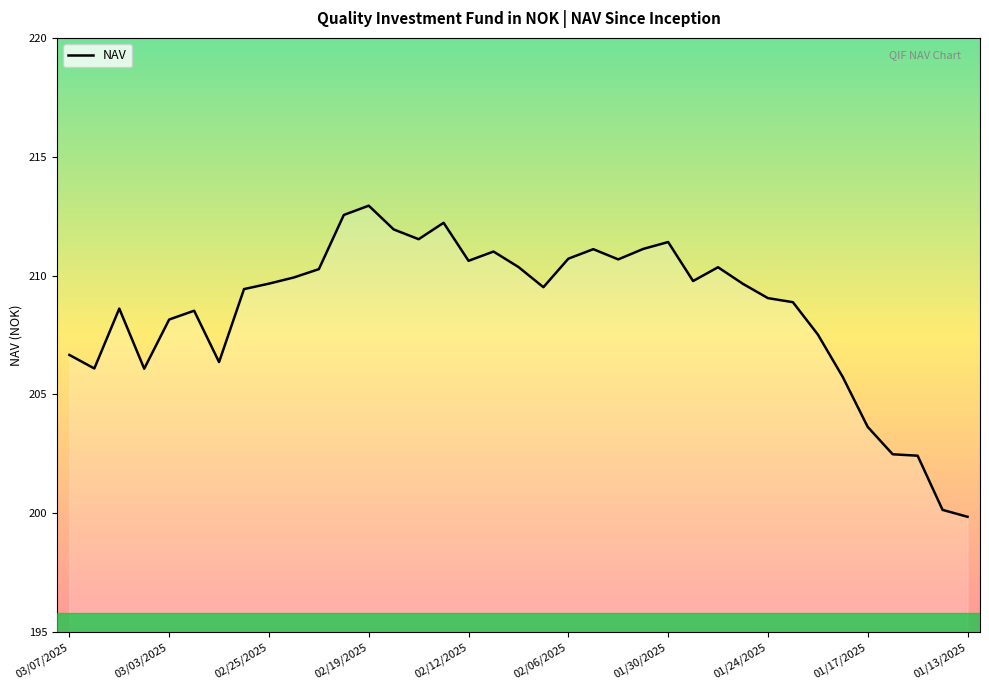

What is the maximum value shown in the chart?

212.9